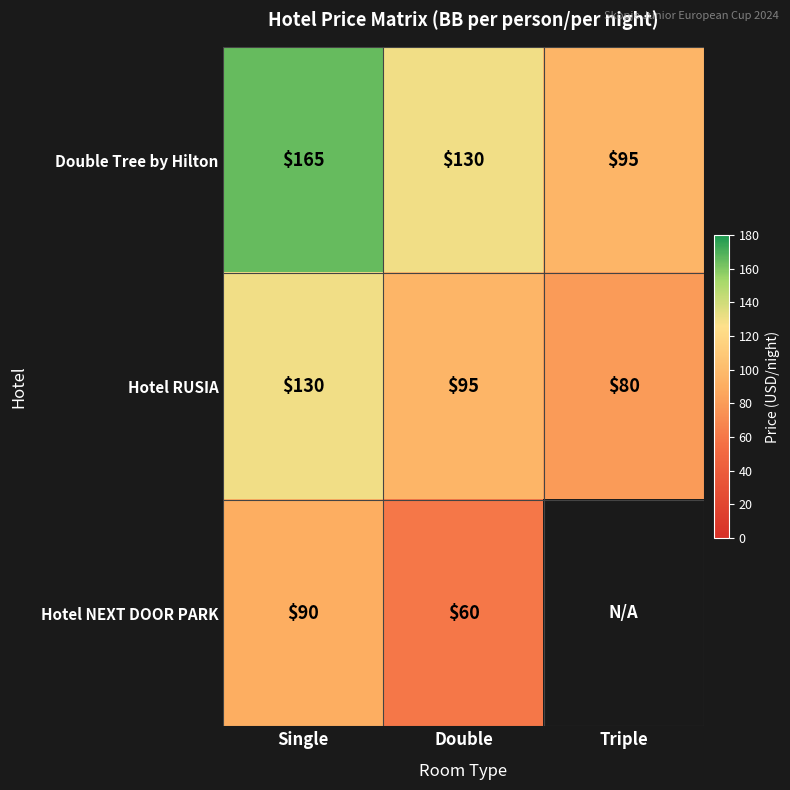

What is the total value across all series at Single?

385